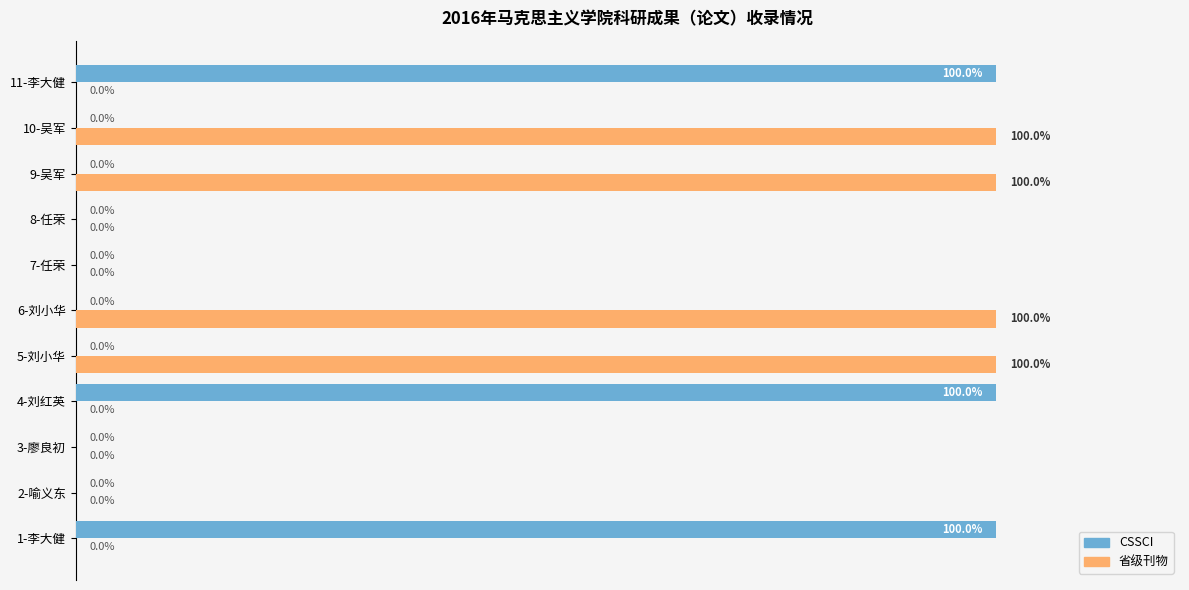

Which series has the largest total across all categories?

省级刊物